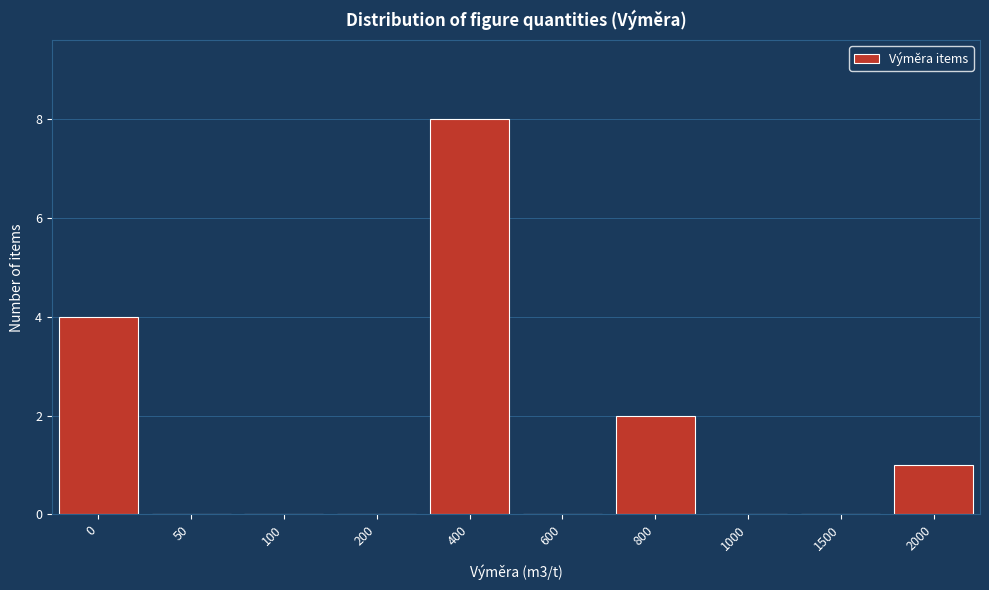

Reading right to left, extract all data points from this chart.

2000=1	1500=0	1000=0	800=2	600=0	400=8	200=0	100=0	50=0	0=4